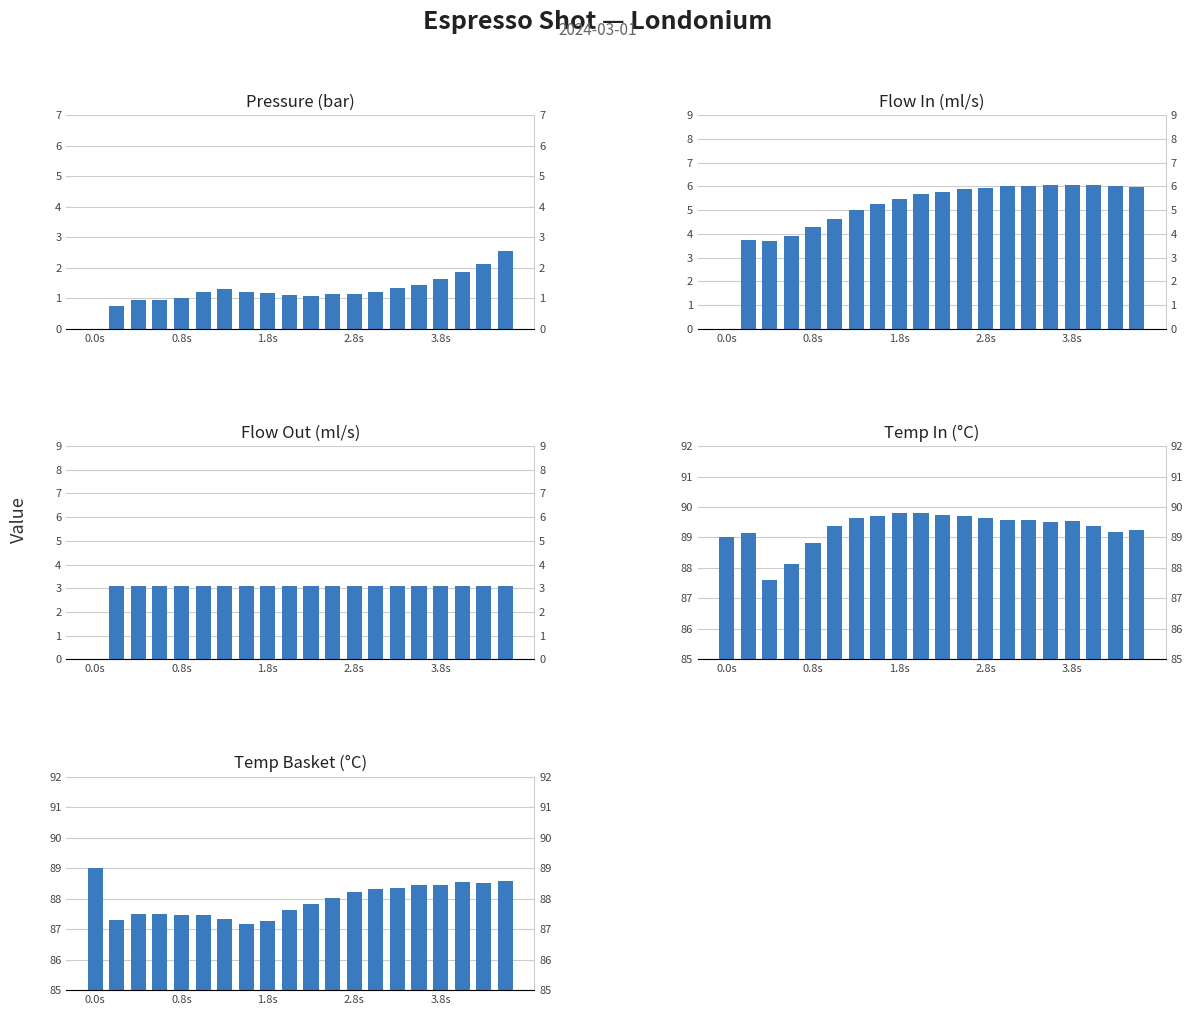

Which series has the largest total across all categories?

water_temperature_in